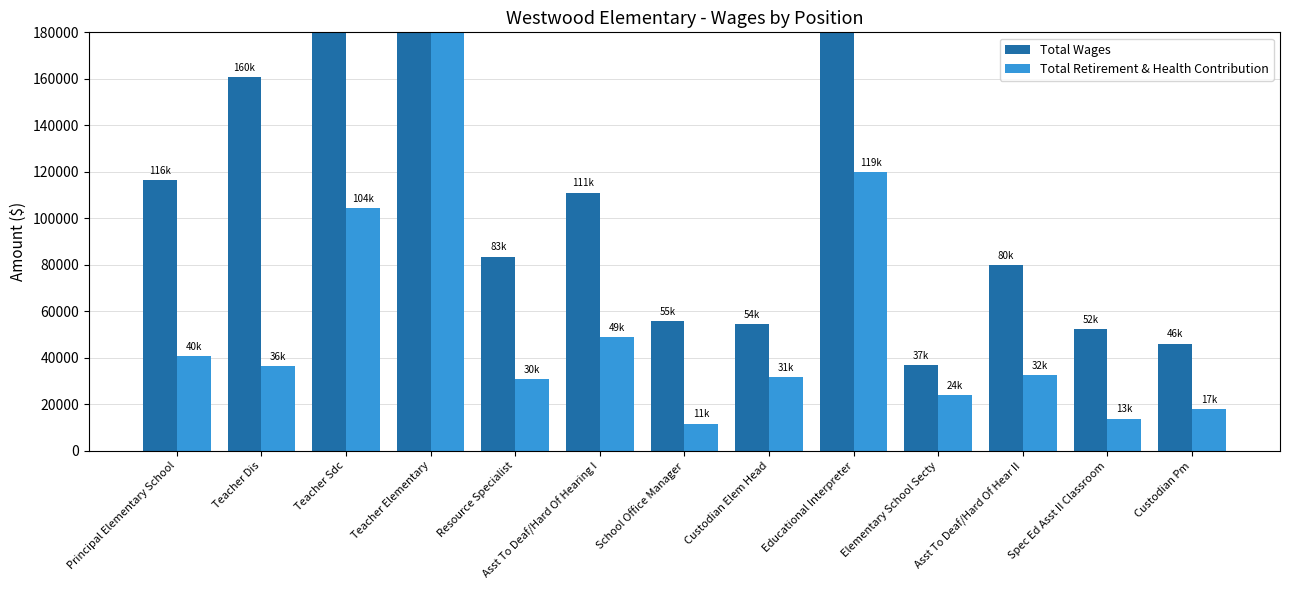

How many data points in Total Retirement & Health Contribution are above 32517?

6